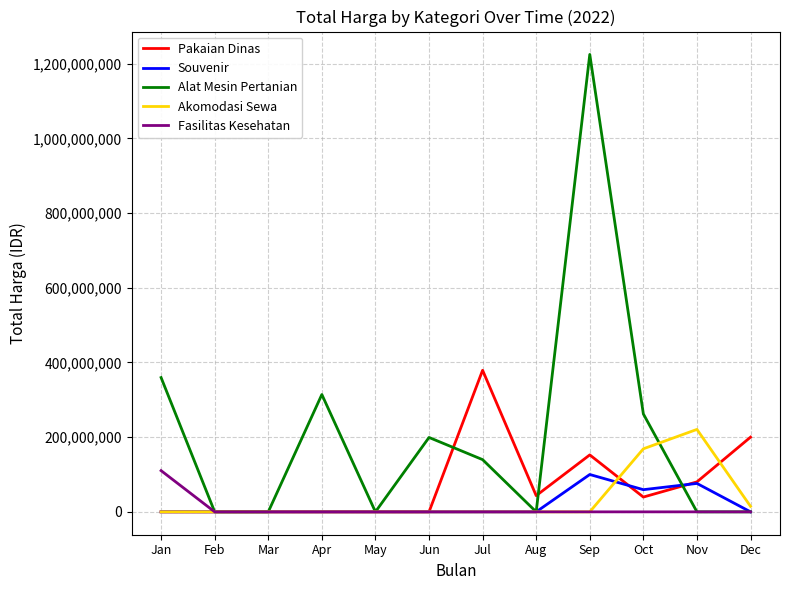

How many lines are shown in the chart?

5